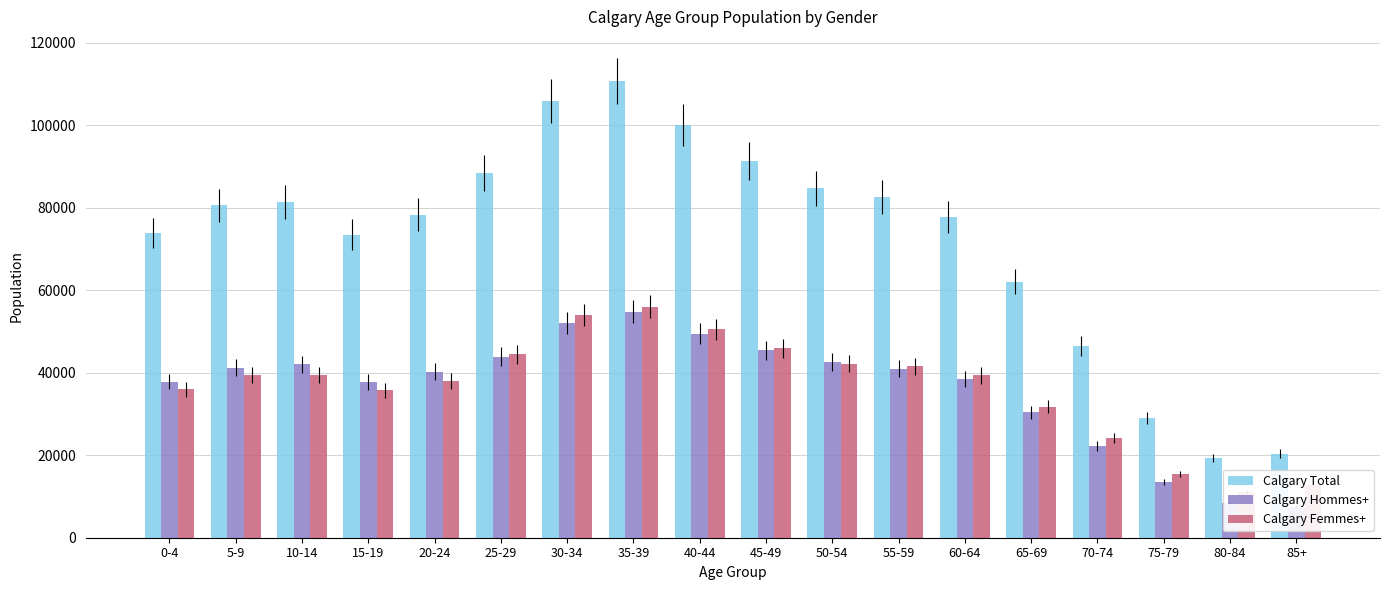

What is the maximum value for Calgary Total?

110765